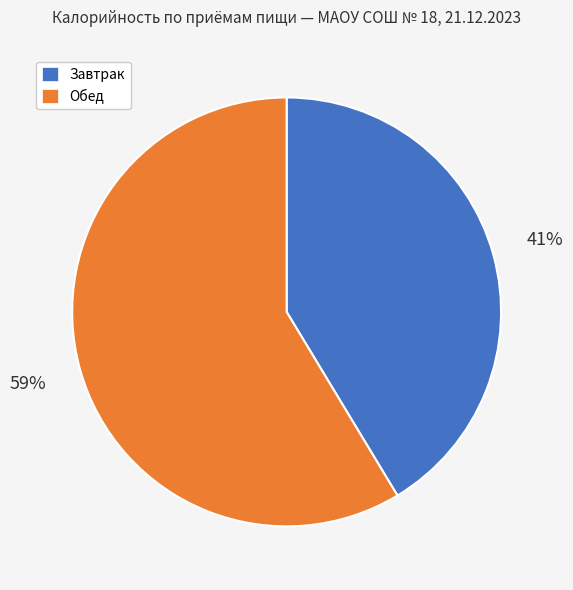

Is it true that Обед is 59% of the pie?

True